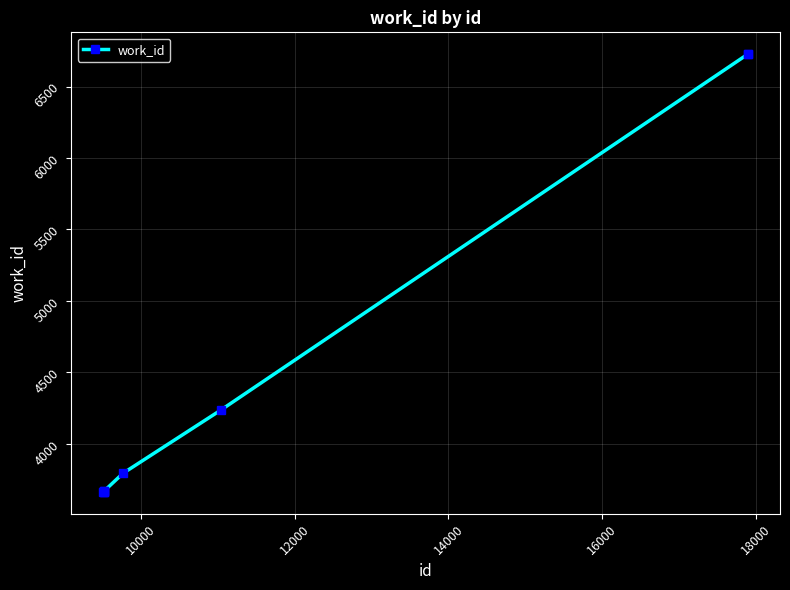

What is the minimum value shown in the chart?

3664